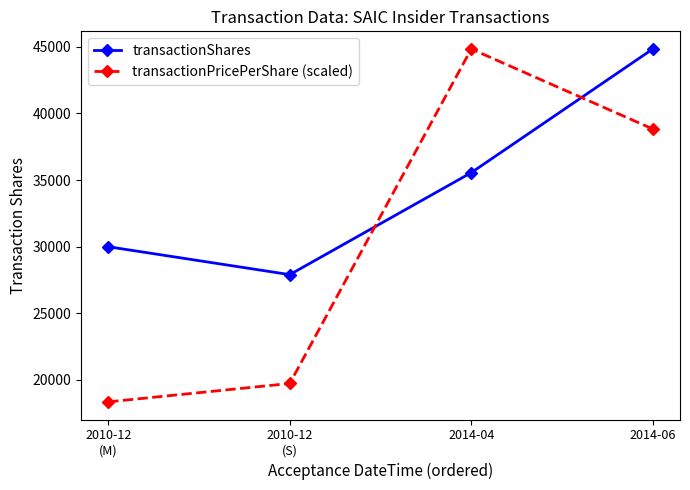

What is the difference between the highest and lowest values at 2014-04?

9280.0